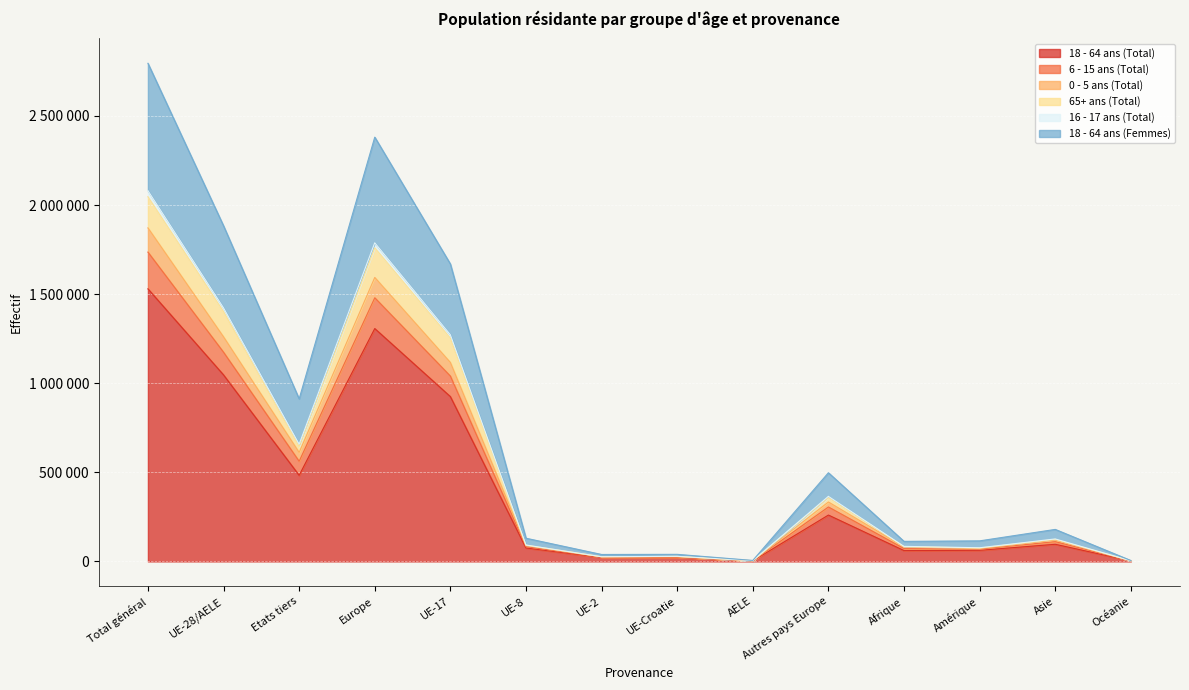

What are all the series names shown in the legend?

18 - 64 ans (Total), 6 - 15 ans (Total), 0 - 5 ans (Total), 65+ ans (Total), 16 - 17 ans (Total), 18 - 64 ans (Femmes)